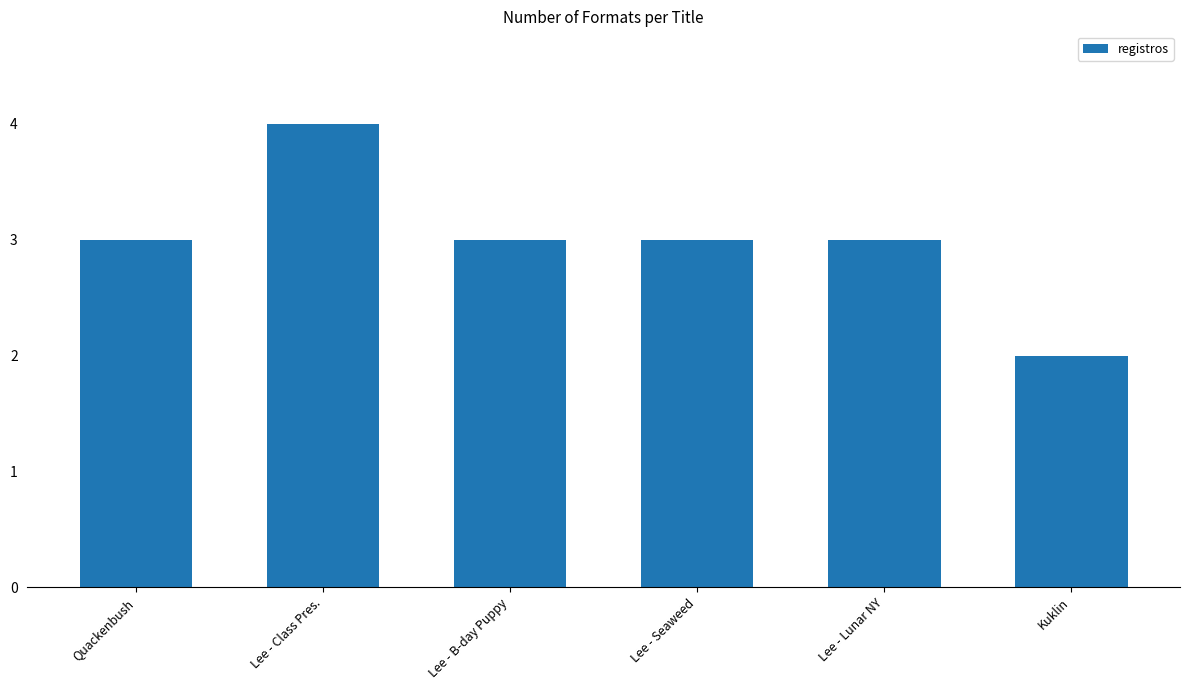

What is the smallest value displayed?

2